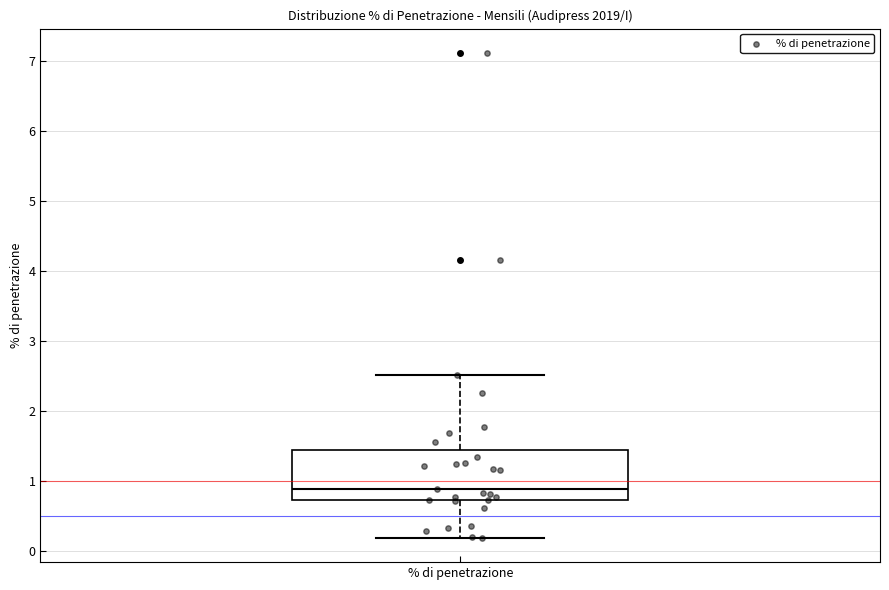

Transcribe this box plot: give where the median line is, the range the box spans, and where the two whiskers end, as read against the y-axis. The values are not printed on the chart, so give them approximately, as read against the axis.

median 0.9, box 0.7 to 1.4, whiskers 0.2 to 2.5